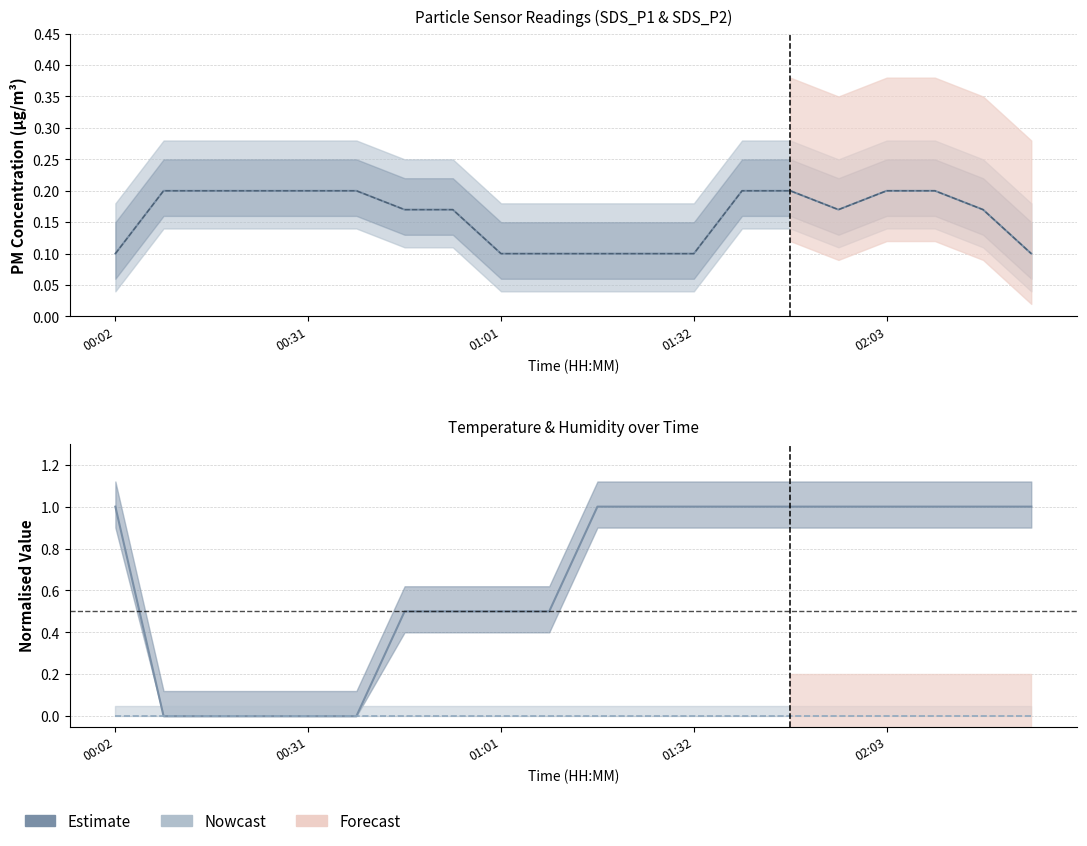

Reading right to left, transcribe all the data shown in this chart.

SDS_P1: 0.1	0.2	0.2	0.2	0.2	0.2	0.2	0.1	0.1	0.1	0.1	0.1	0.2	0.2	0.2	0.2	0.2	0.2	0.2	0.1
SDS_P2: 0.1	0.2	0.2	0.2	0.2	0.2	0.2	0.1	0.1	0.1	0.1	0.1	0.2	0.2	0.2	0.2	0.2	0.2	0.2	0.1
Temp: 1.0	1.0	1.0	1.0	1.0	1.0	1.0	1.0	1.0	1.0	0.5	0.5	0.5	0.5	0.0	0.0	0.0	0.0	0.0	1.0